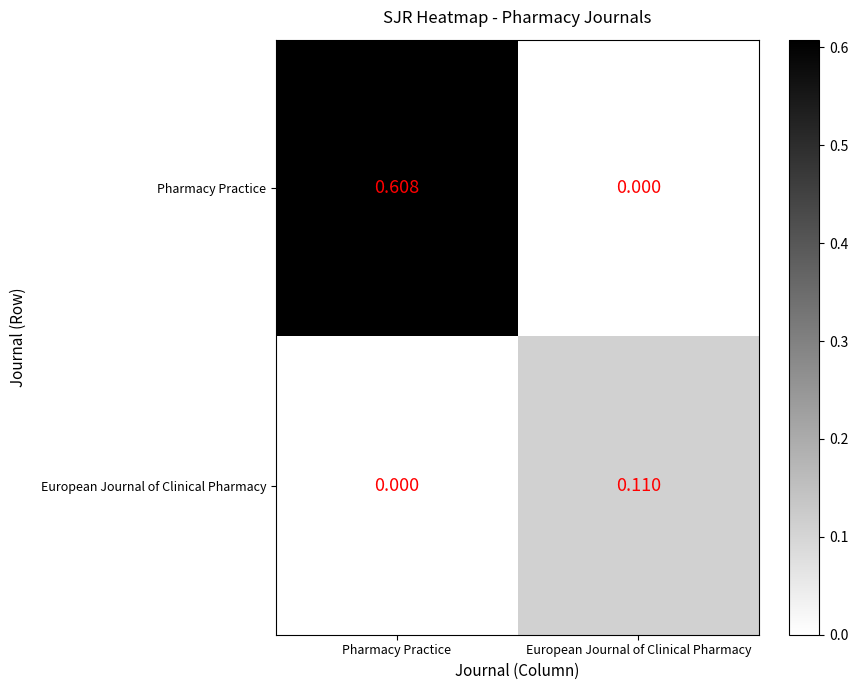

At which label does European Journal of Clinical Pharmacy reach its peak?

European Journal of Clinical Pharmacy